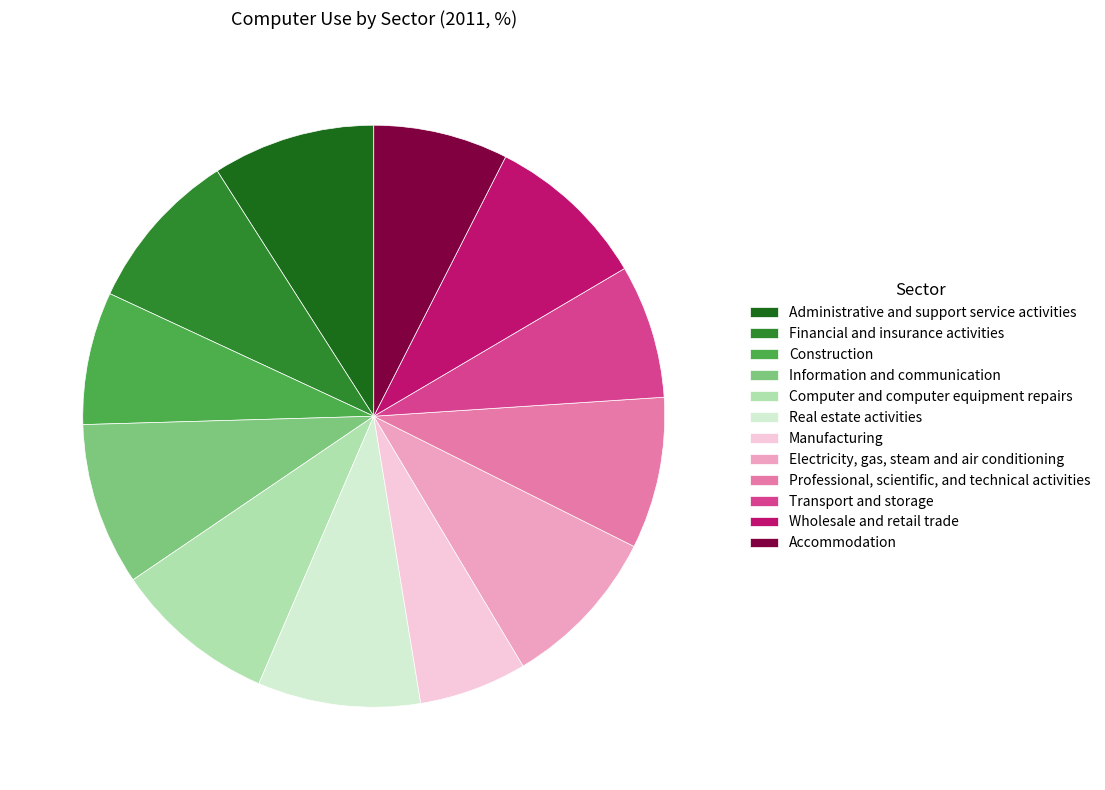

What is the ratio of the value at Transport and storage to the value at Real estate activities?

0.8